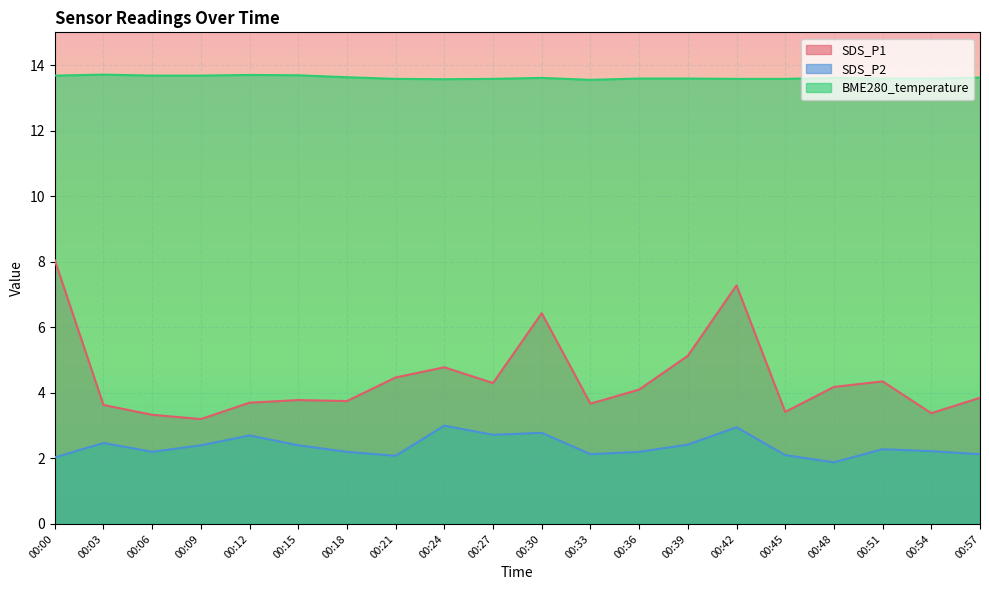

True or false: BME280_temperature and SDS_P2 cross at least once.

False